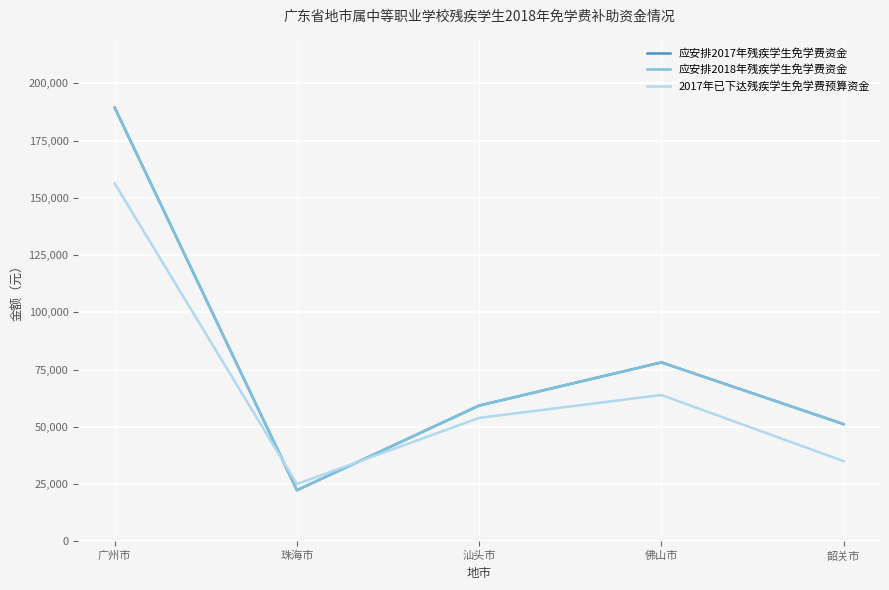

True or false: 应安排2017年残疾学生免学费资金 has a value of 51205 at 韶关市.

True